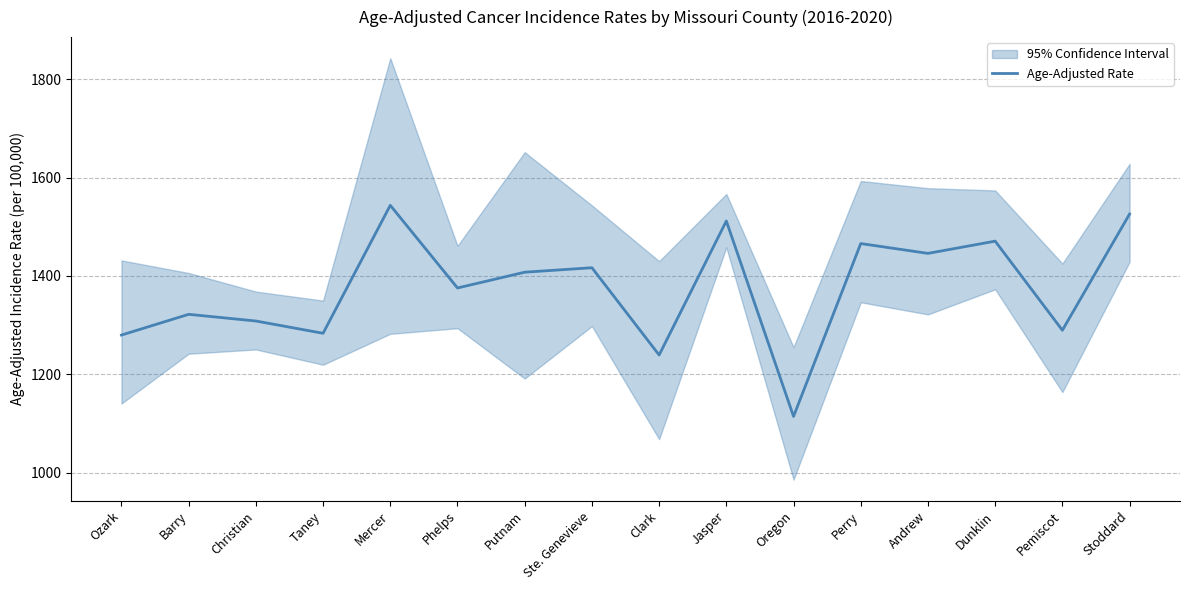

What is the change in value from Ozark to Stoddard?

+246.3